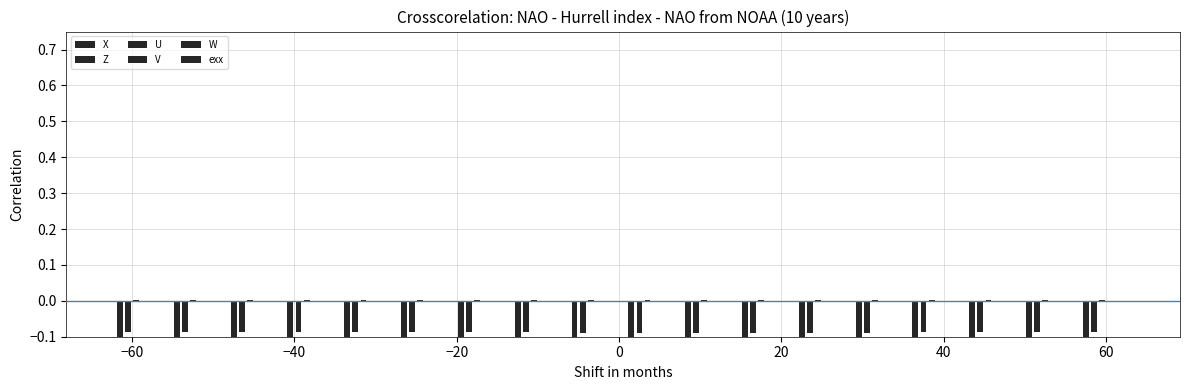

Which has a higher value, 0 or 40?

40